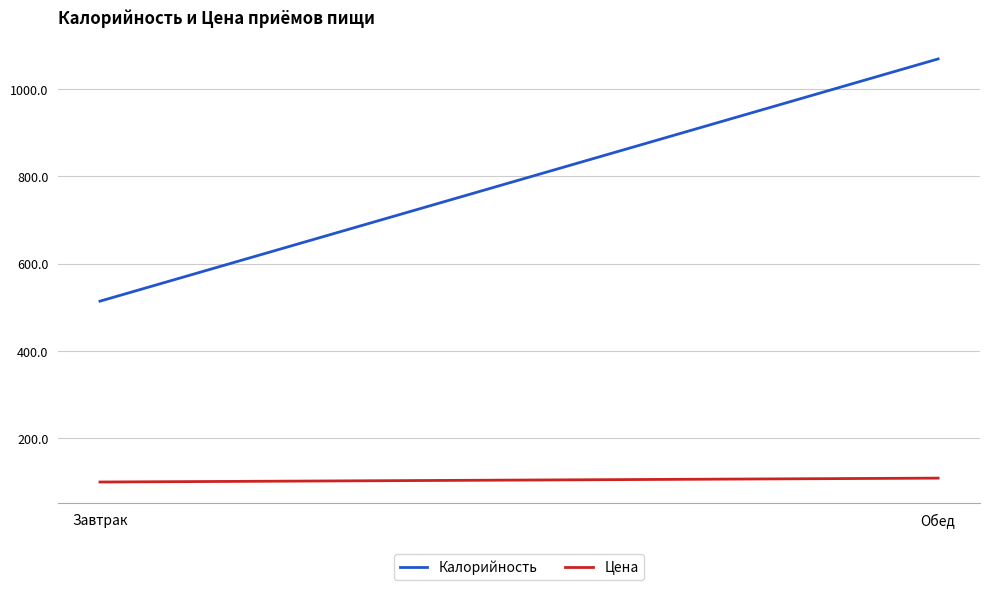

Which category has the lowest value in the Цена series?

Завтрак